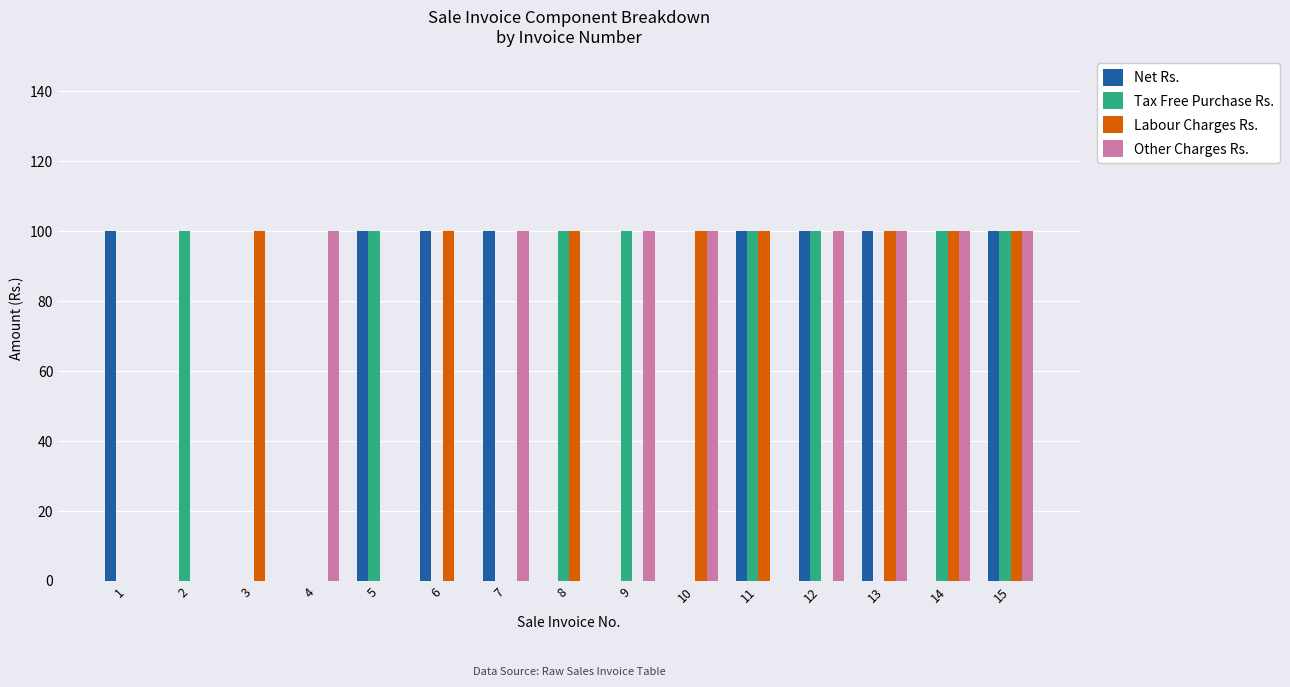

Are the bars grouped side by side (vs. stacked)?

Yes